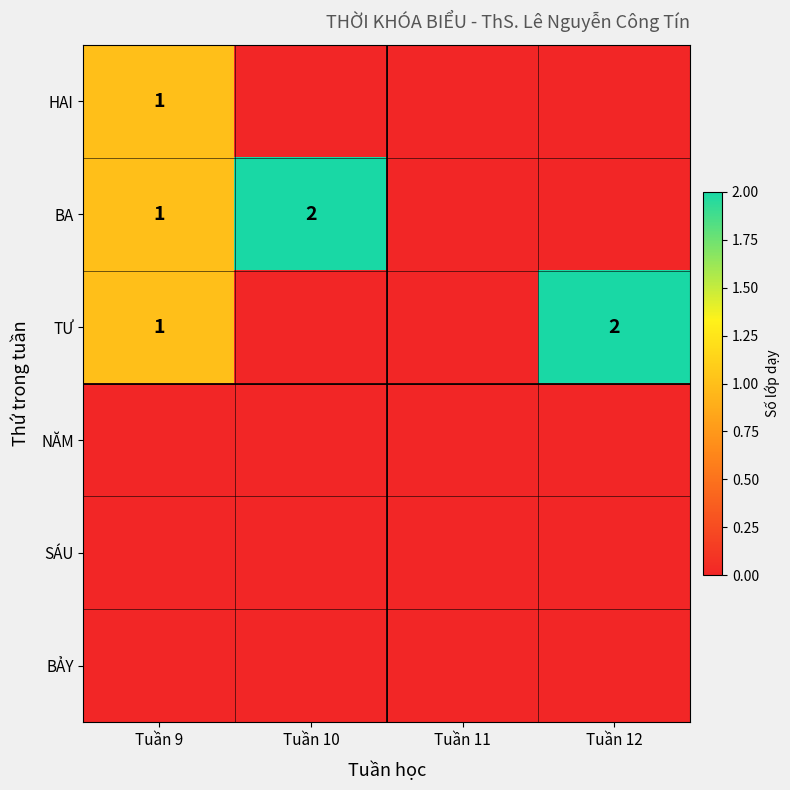

Which category has the lowest value in the BẢY series?

Tuần 9